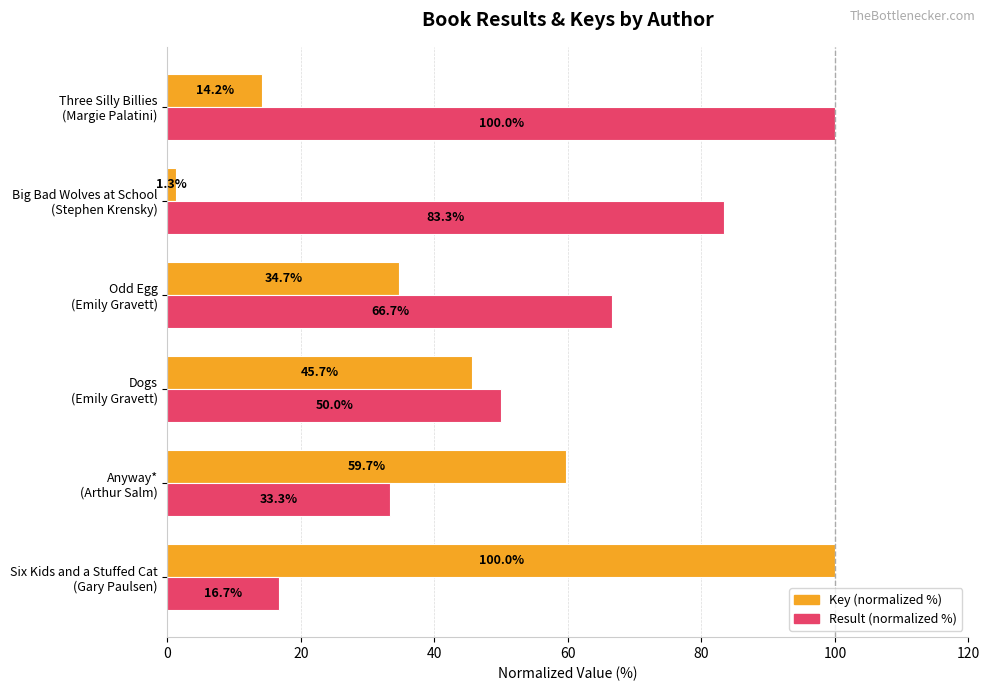

What is the sum of all Result (normalized %) values?

350.0